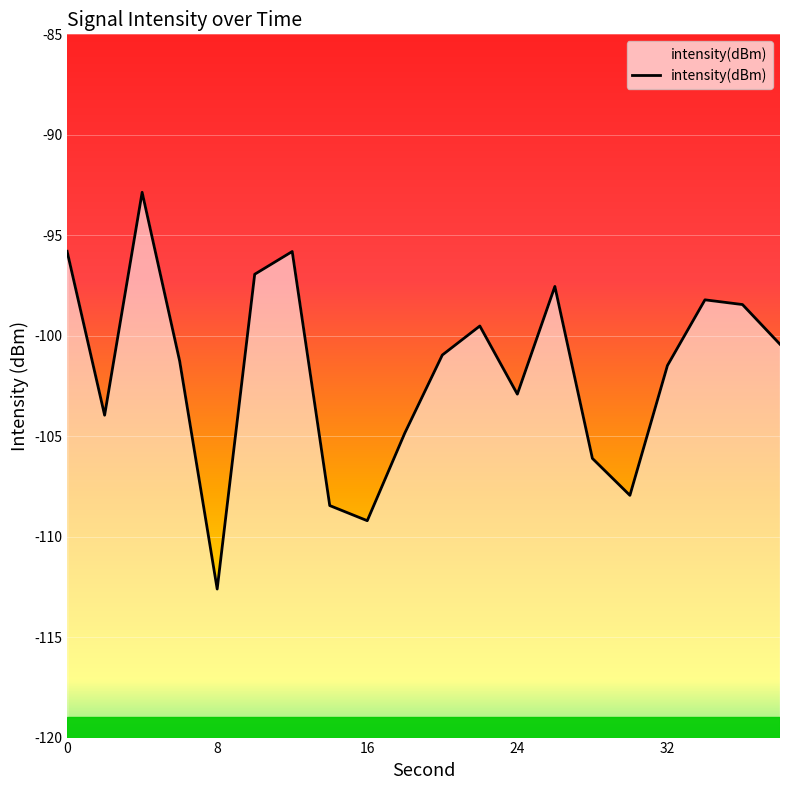

What is the maximum value shown in the chart?

-92.9